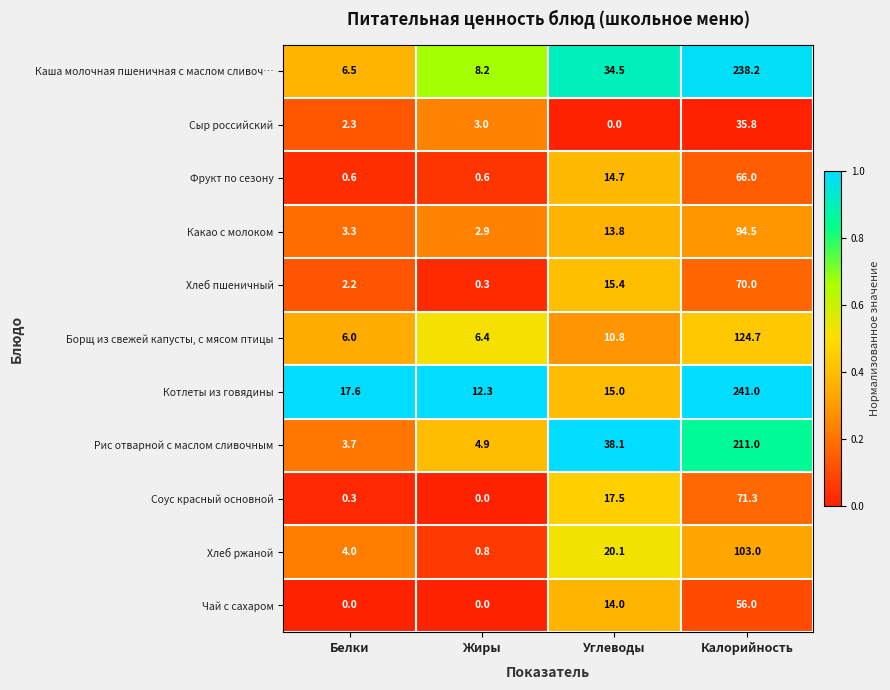

List the series in order of their peak value, highest first.

Котлеты из говядины, Каша молочная пшеничная с маслом сливоч…, Рис отварной с маслом сливочным, Борщ из свежей капусты, с мясом птицы, Хлеб ржаной, Какао с молоком, Соус красный основной, Хлеб пшеничный, Фрукт по сезону, Чай с сахаром, Сыр российский